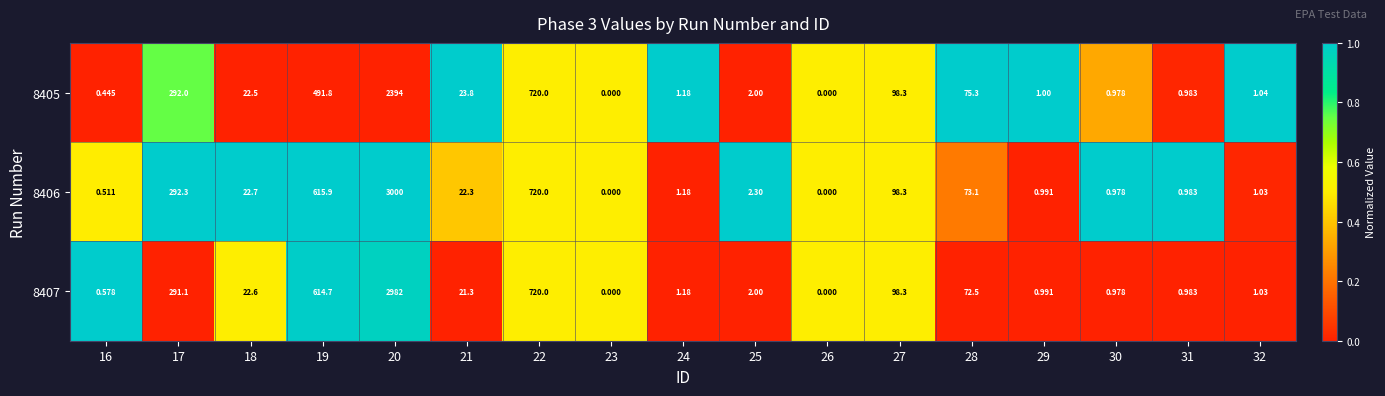

Is the value of 8406 at 20 greater than the value of 8405 at 31?

Yes